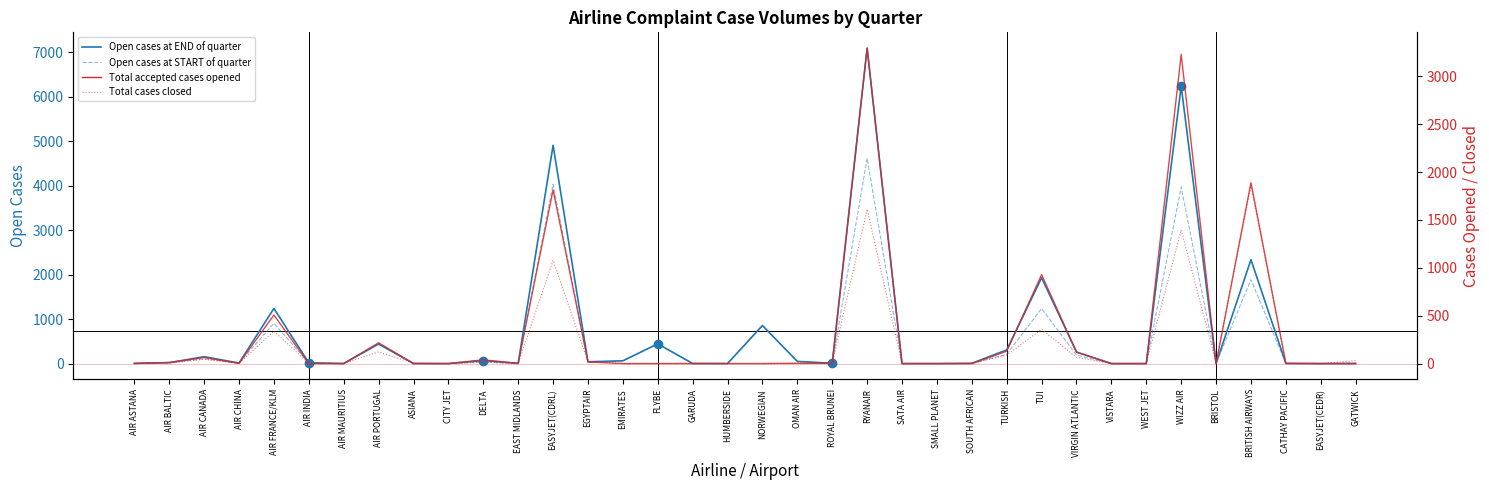

Reading left to right, list all the values displayed in this chart.

Open cases at END of quarter: AIR ASTANA=4	AIR BALTIC=21	AIR CANADA=155	AIR CHINA=12	AIR FRANCE/KLM=1239	AIR INDIA=17	AIR MAURITIUS=1	AIR PORTUGAL=439	ASIANA=1	CITY JET=0	DELTA=68	EAST MIDLANDS=4	EASYJET(CDRL)=4904	EGYPTAIR=40	EMIRATES=62	FLYBE=443	GARUDA=1	HUMBERSIDE=1	NORWEGIAN=855	OMAN AIR=49	ROYAL BRUNEI=7	RYANAIR=7088	SATA AIR=0	SMALL PLANET=0	SOUTH AFRICAN=6	TURKISH=307	TUI=1927	VIRGIN ATLANTIC=258	VISTARA=0	WEST JET=0	WIZZ AIR=6234	BRISTOL=1	BRITISH AIRWAYS=2334	CATHAY PACIFIC=3	EASYJET(CEDR)=0	GATWICK=0
Open cases at START of quarter: AIR ASTANA=1	AIR BALTIC=16	AIR CANADA=108	AIR CHINA=11	AIR FRANCE/KLM=904	AIR INDIA=17	AIR MAURITIUS=1	AIR PORTUGAL=443	ASIANA=2	CITY JET=0	DELTA=34	EAST MIDLANDS=3	EASYJET(CDRL)=4028	EGYPTAIR=26	EMIRATES=62	FLYBE=443	GARUDA=4	HUMBERSIDE=1	NORWEGIAN=855	OMAN AIR=48	ROYAL BRUNEI=3	RYANAIR=4614	SATA AIR=0	SMALL PLANET=0	SOUTH AFRICAN=4	TURKISH=210	TUI=1238	VIRGIN ATLANTIC=188	VISTARA=0	WEST JET=0	WIZZ AIR=3968	BRISTOL=3	BRITISH AIRWAYS=1887	CATHAY PACIFIC=1	EASYJET(CEDR)=0	GATWICK=15
Total accepted cases opened: AIR ASTANA=2	AIR BALTIC=11	AIR CANADA=63	AIR CHINA=2	AIR FRANCE/KLM=507	AIR INDIA=0	AIR MAURITIUS=0	AIR PORTUGAL=217	ASIANA=1	CITY JET=0	DELTA=39	EAST MIDLANDS=2	EASYJET(CDRL)=1814	EGYPTAIR=18	EMIRATES=0	FLYBE=0	GARUDA=0	HUMBERSIDE=0	NORWEGIAN=0	OMAN AIR=2	ROYAL BRUNEI=3	RYANAIR=3295	SATA AIR=0	SMALL PLANET=0	SOUTH AFRICAN=0	TURKISH=129	TUI=929	VIRGIN ATLANTIC=120	VISTARA=0	WEST JET=0	WIZZ AIR=3229	BRISTOL=0	BRITISH AIRWAYS=1889	CATHAY PACIFIC=2	EASYJET(CEDR)=0	GATWICK=0
Total cases closed: AIR ASTANA=0	AIR BALTIC=6	AIR CANADA=44	AIR CHINA=1	AIR FRANCE/KLM=339	AIR INDIA=0	AIR MAURITIUS=0	AIR PORTUGAL=122	ASIANA=4	CITY JET=0	DELTA=15	EAST MIDLANDS=1	EASYJET(CDRL)=1079	EGYPTAIR=20	EMIRATES=0	FLYBE=0	GARUDA=4	HUMBERSIDE=0	NORWEGIAN=0	OMAN AIR=6	ROYAL BRUNEI=2	RYANAIR=1613	SATA AIR=0	SMALL PLANET=0	SOUTH AFRICAN=0	TURKISH=88	TUI=358	VIRGIN ATLANTIC=65	VISTARA=0	WEST JET=0	WIZZ AIR=1396	BRISTOL=9	BRITISH AIRWAYS=1864	CATHAY PACIFIC=3	EASYJET(CEDR)=0	GATWICK=31